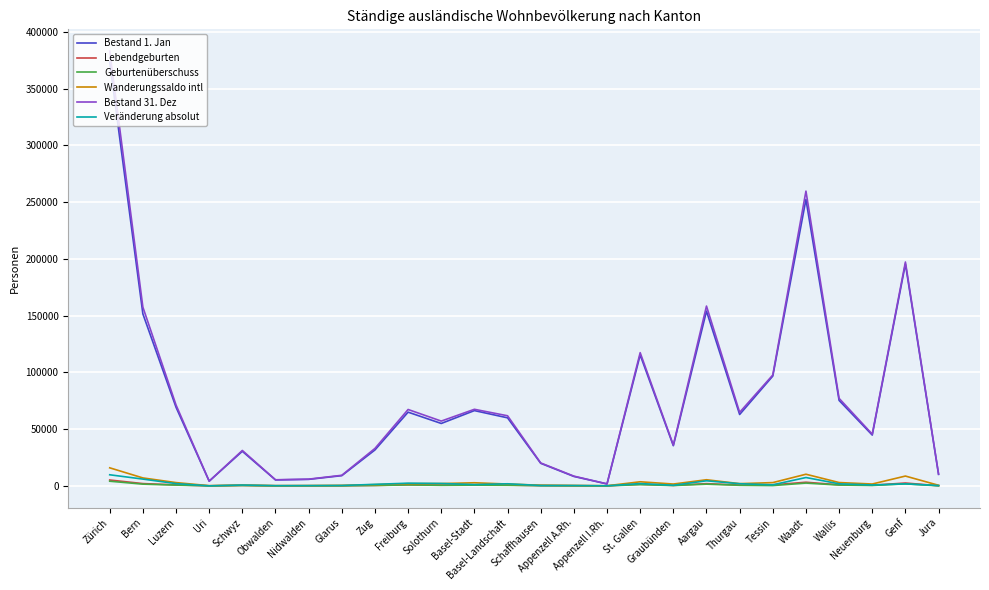

The Bestand 31. Dez series shows 137762 at Genf. True or false?

False